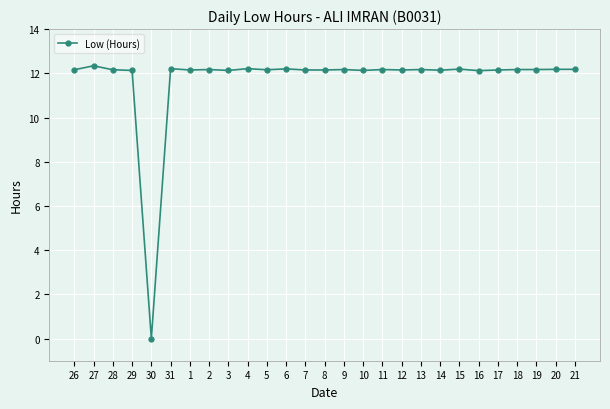

Approximately how many times larger is the value at 2 compared to 7?

1.0